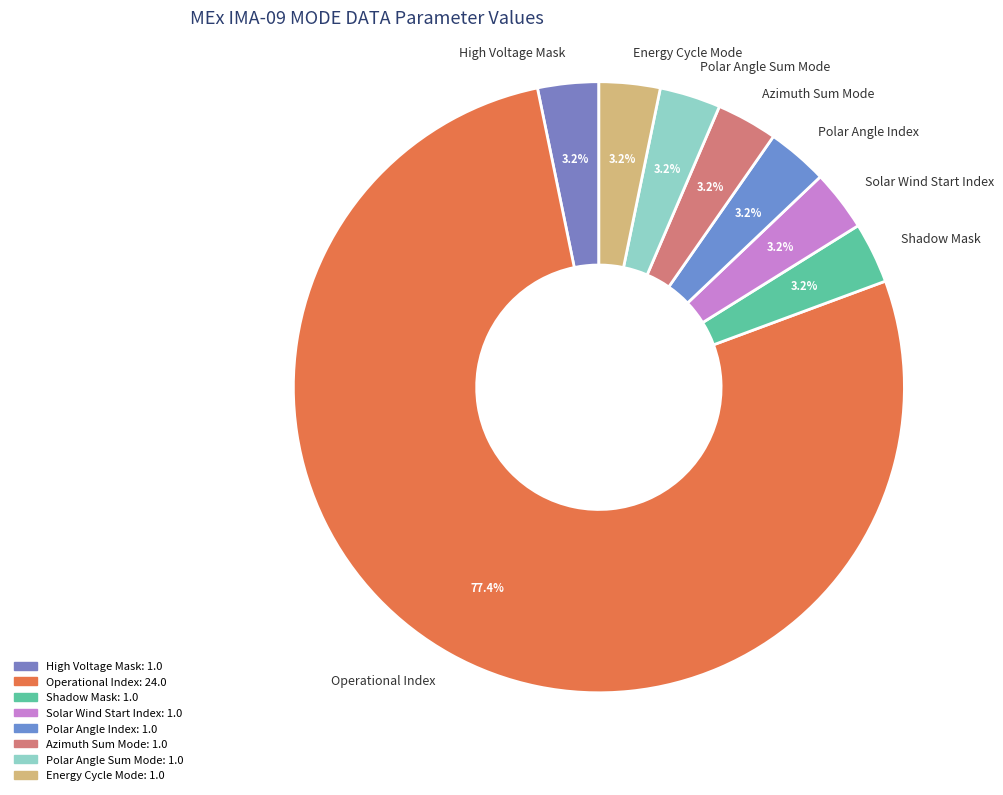

Do Polar Angle Index and Polar Angle Sum Mode together represent more than half of the pie?

No